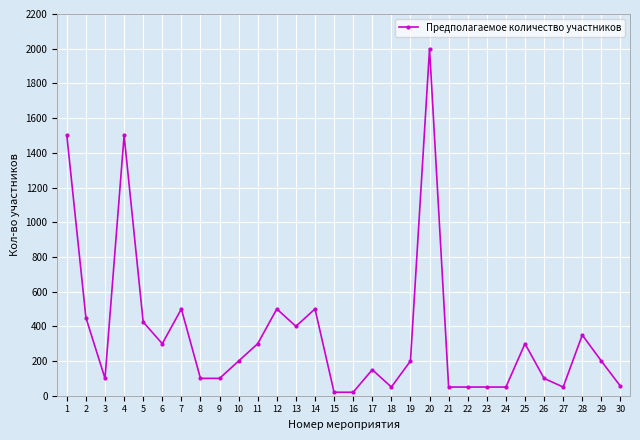

Which category has the highest value across all series?

20